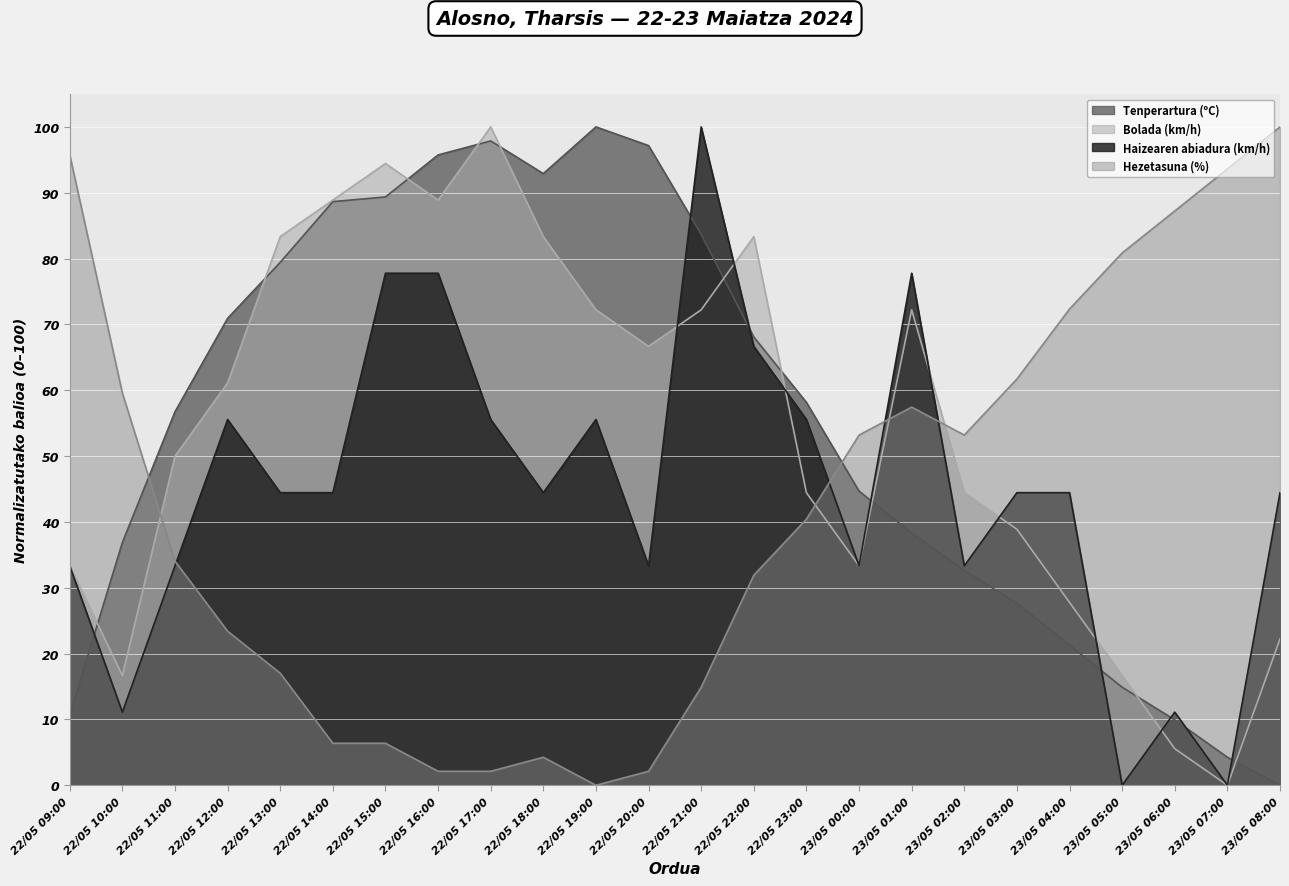

What is the difference between the second highest and second lowest values in the Haizearen abiadura (km/h) series?

77.8